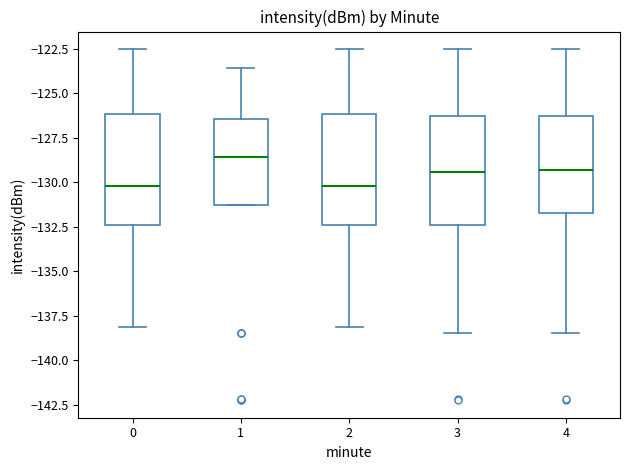

Reading left to right, read every box against the y-axis: the position of its median line, the range the box covers, and the ends of its whiskers. The values are not printed on the chart, so give them approximately, as read against the axis.

0: median -130.0, box -132.5 to -126.0, whiskers -138.0 to -122.5
1: median -128.5, box -131.5 to -126.5, whiskers -131.5 to -123.5
2: median -130.0, box -132.5 to -126.0, whiskers -138.0 to -122.5
3: median -129.5, box -132.5 to -126.5, whiskers -138.5 to -122.5
4: median -129.5, box -131.5 to -126.5, whiskers -138.5 to -122.5